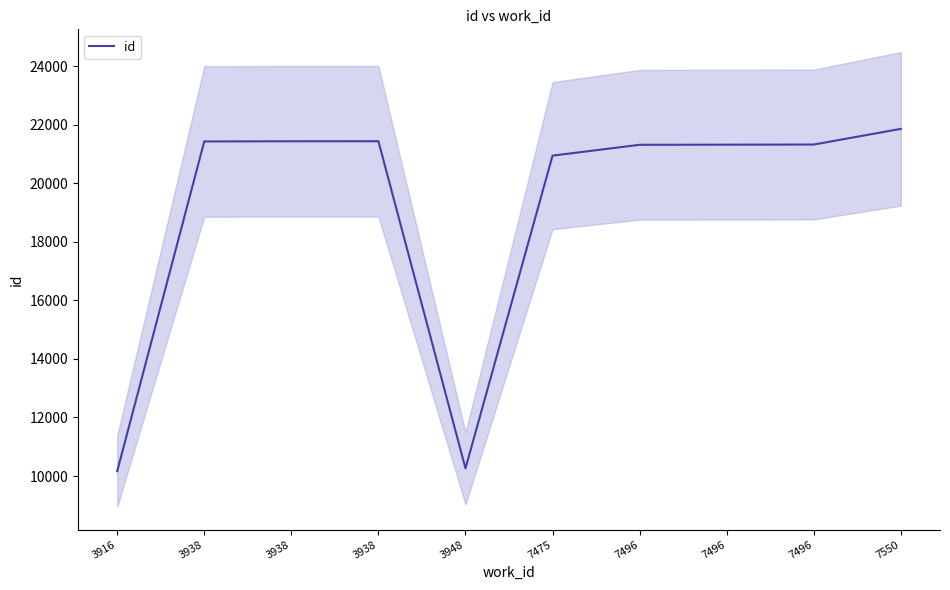

Rank the categories by value from lowest to highest.

3916, 3948, 7475, 7496, 7496, 7496, 3938, 3938, 3938, 7550